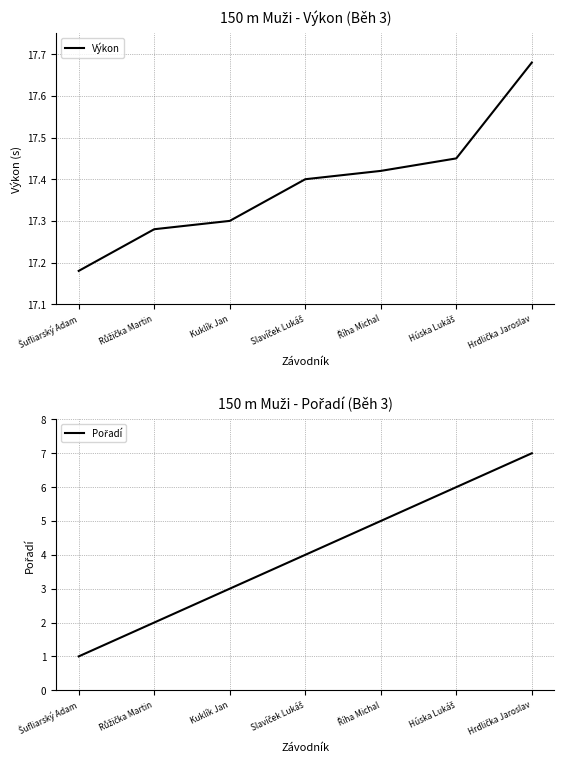

What is the label of the 5th point from the left?

Říha Michal